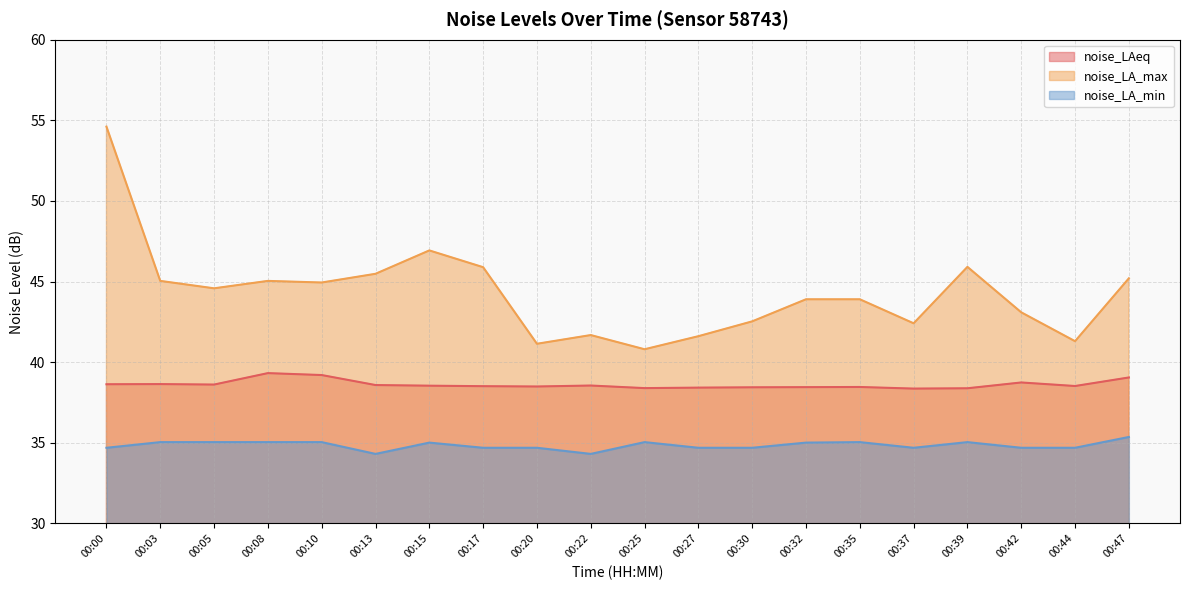

What are all the series names shown in the legend?

noise_LAeq, noise_LA_max, noise_LA_min